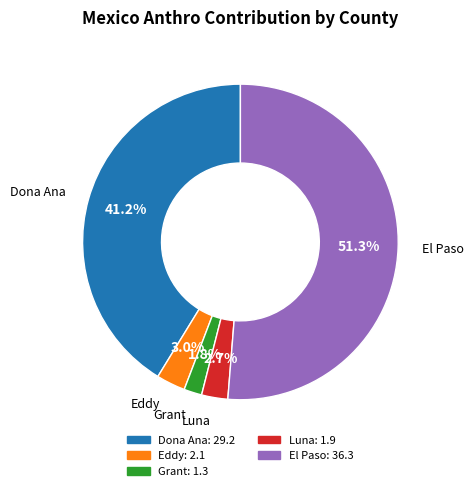

Is there a majority slice in this chart?

Yes